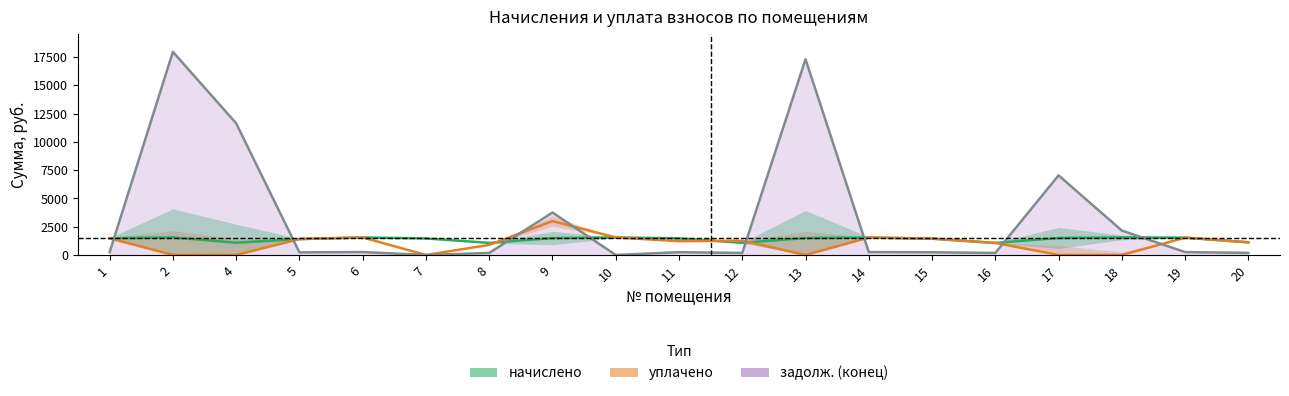

Where is the first local minimum for задолж. (конец)?

5